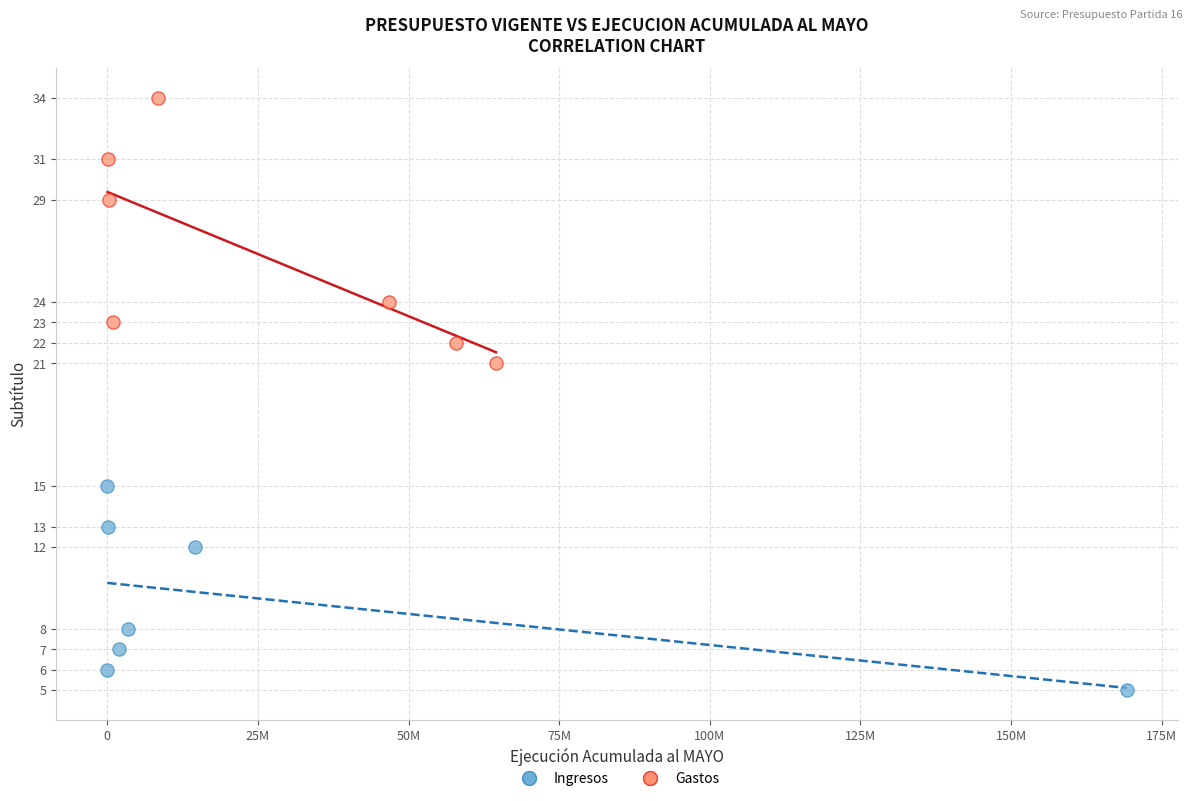

Which series contains the lowest Y value?

Ingresos